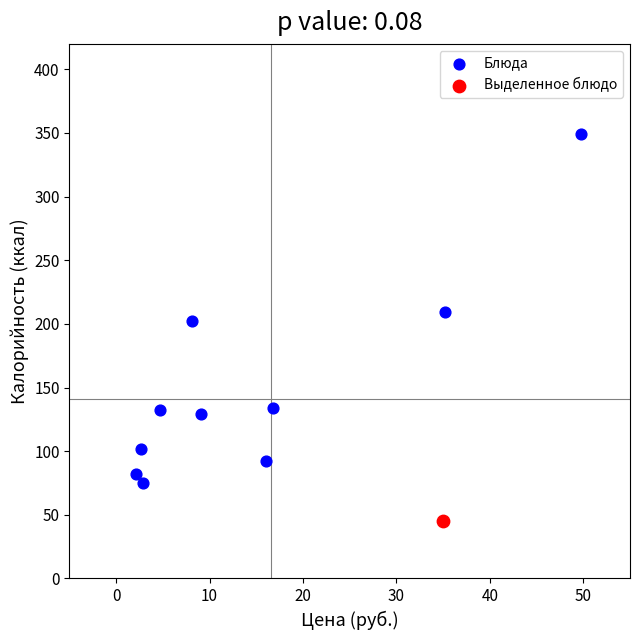

What are all the series names shown in the legend?

Блюда, Выделенное блюдо